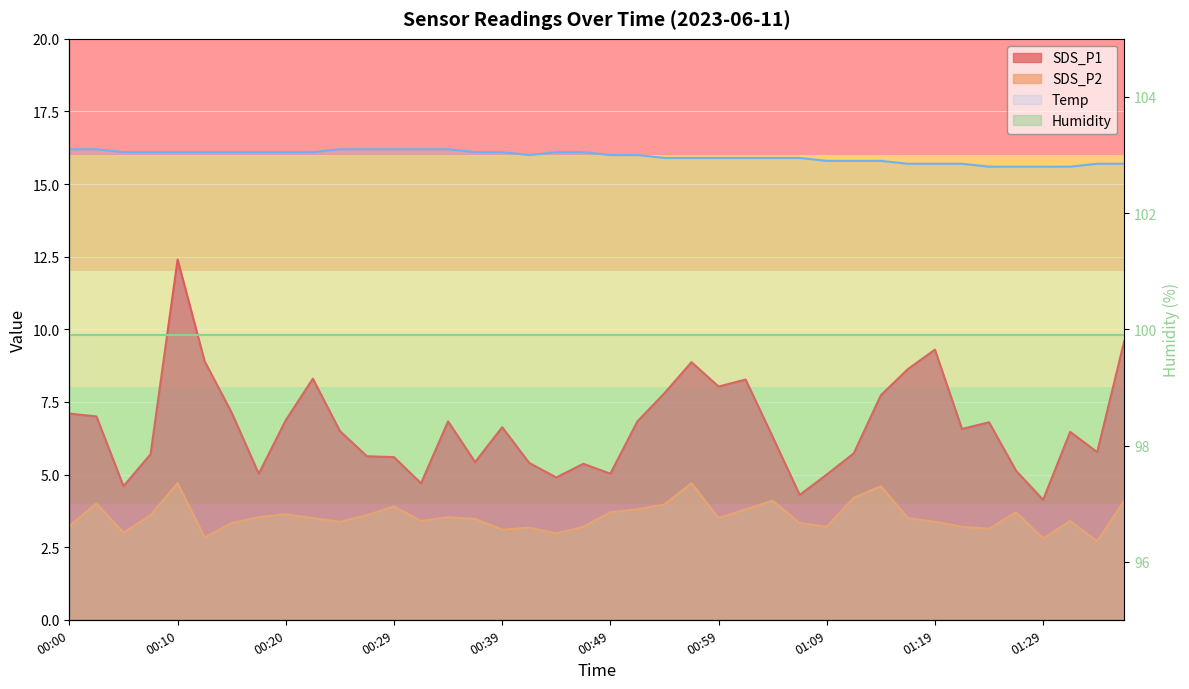

True or false: Temp has a value of 15.6 at 01:32.

True